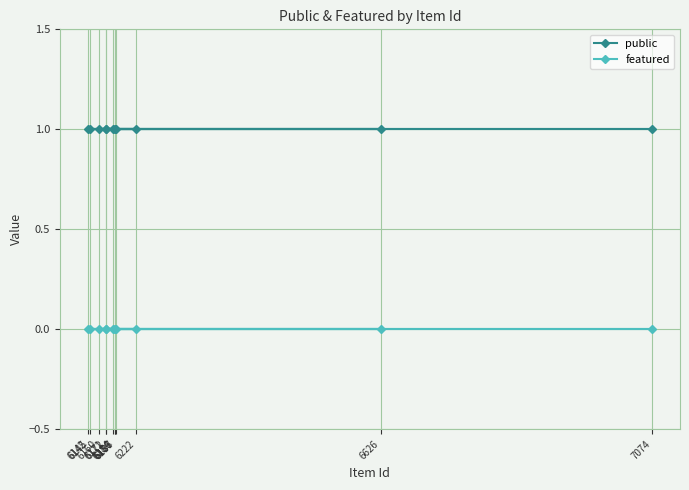

True or false: public and featured cross at least once.

False